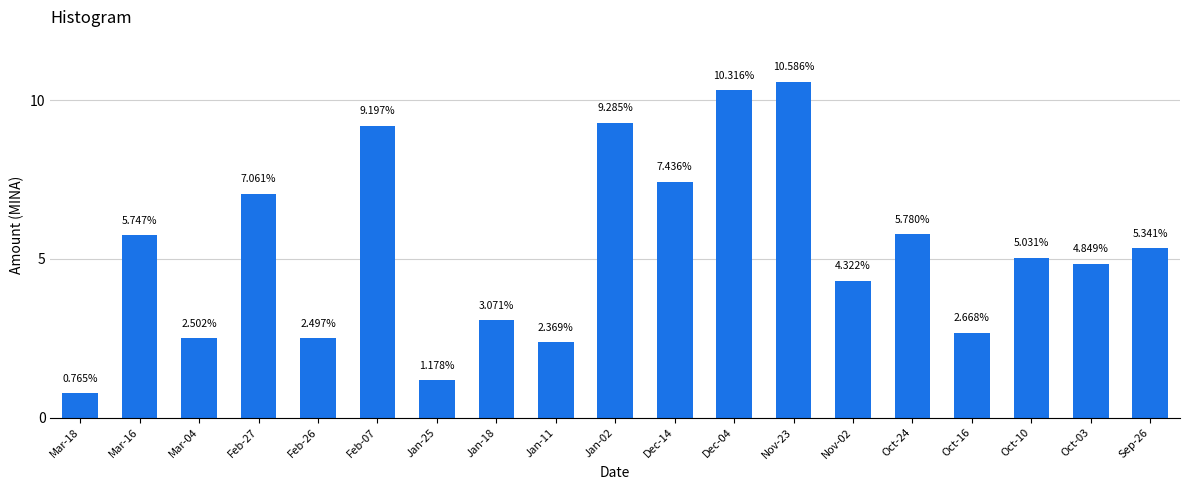

What is the label of the 10th bar from the left?

Jan-02